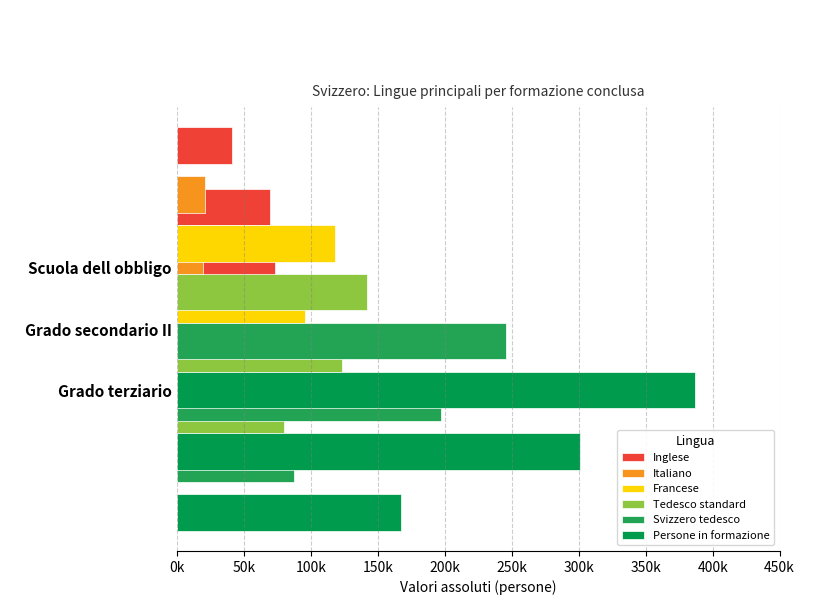

What is the smallest value displayed?

12410.3